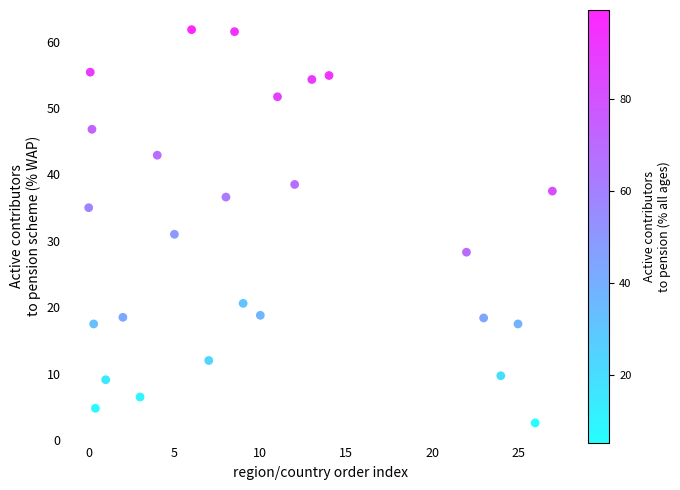

What is the range of X values (max minus min)?

27.0